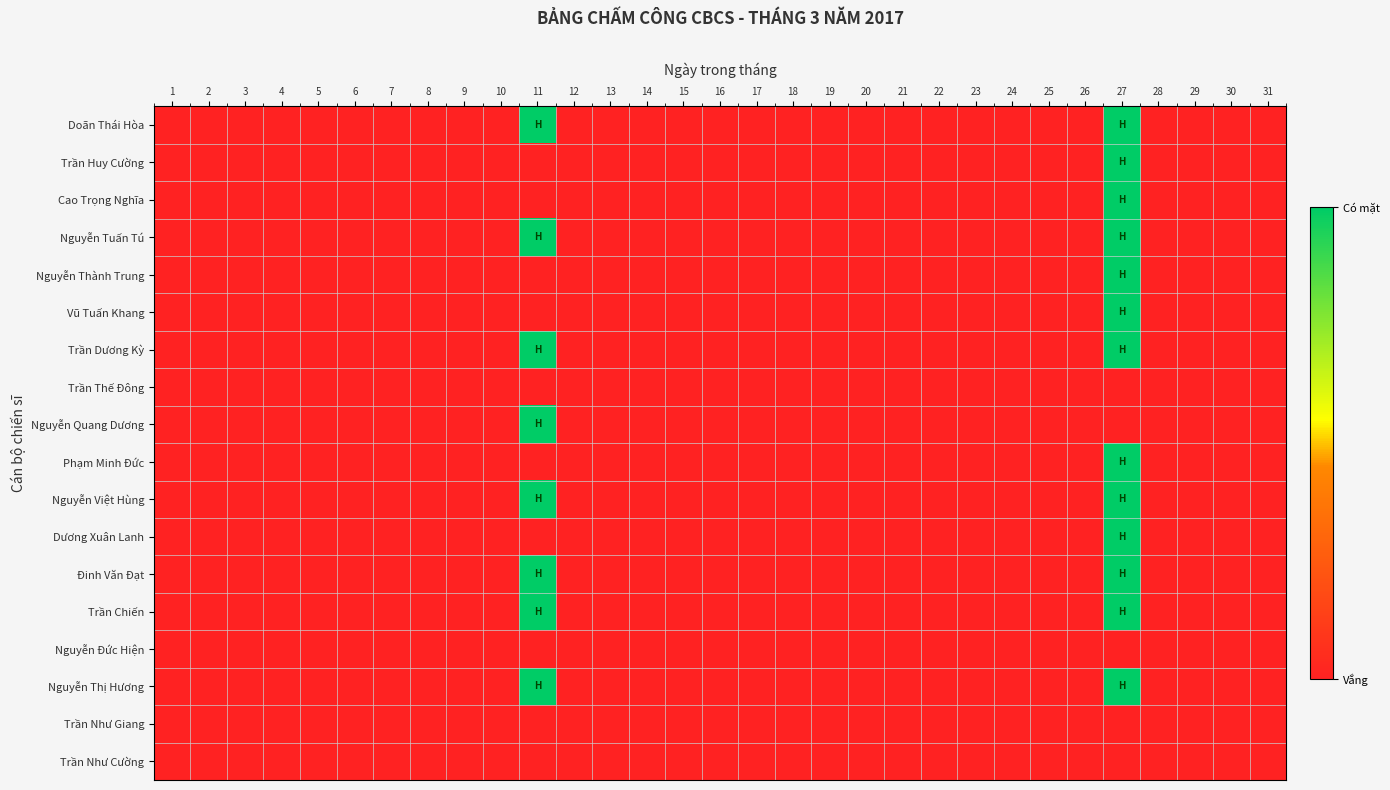

Rank the series by their maximum value, from highest to lowest.

Doãn Thái Hòa, Trần Huy Cường, Cao Trọng Nghĩa, Nguyễn Tuấn Tú, Nguyễn Thành Trung, Vũ Tuấn Khang, Trần Dương Kỳ, Nguyễn Quang Dương, Phạm Minh Đức, Nguyễn Việt Hùng, Dương Xuân Lanh, Đinh Văn Đạt, Trần Chiến, Nguyễn Thị Hương, Trần Thế Đông, Nguyễn Đức Hiện, Trần Như Giang, Trần Như Cường